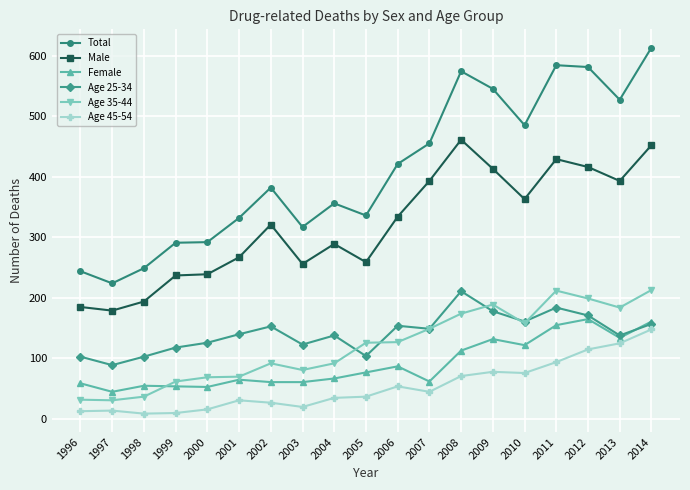

What value does the Age 35-44 series have at 2009, to the nearest 50?

200